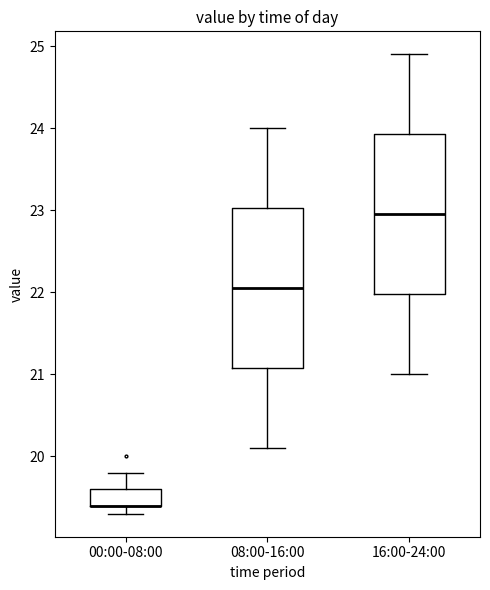

Reading left to right, transcribe this box plot: for each box, give where its median line is, the range the box spans, and where its two whiskers end, as read against the y-axis. The values are not printed on the chart, so give them approximately, as read against the axis.

00:00-08:00: median 19.4 (drawn on the box's lower edge), box 19.4 to 19.6, whiskers 19.3 to 19.8
08:00-16:00: median 22.1, box 21.1 to 23.0, whiskers 20.1 to 24.0
16:00-24:00: median 23.0, box 22.0 to 23.9, whiskers 21.0 to 24.9